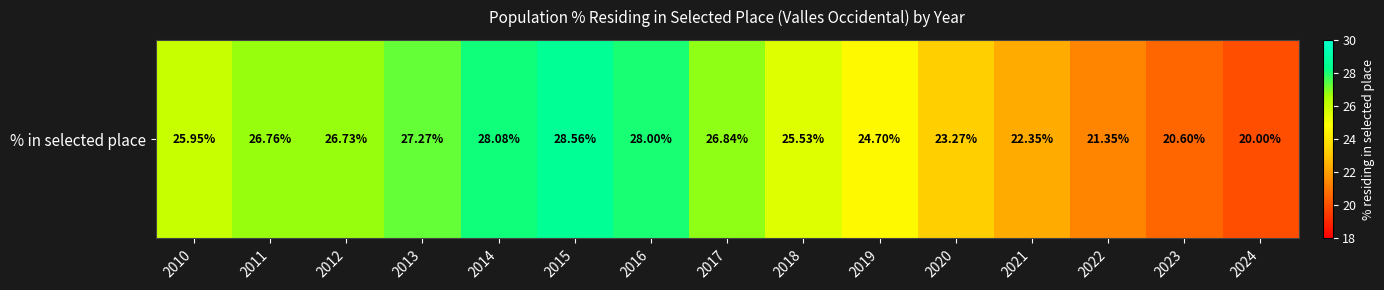

What is the change in value from 2015 to 2022?

-7.2